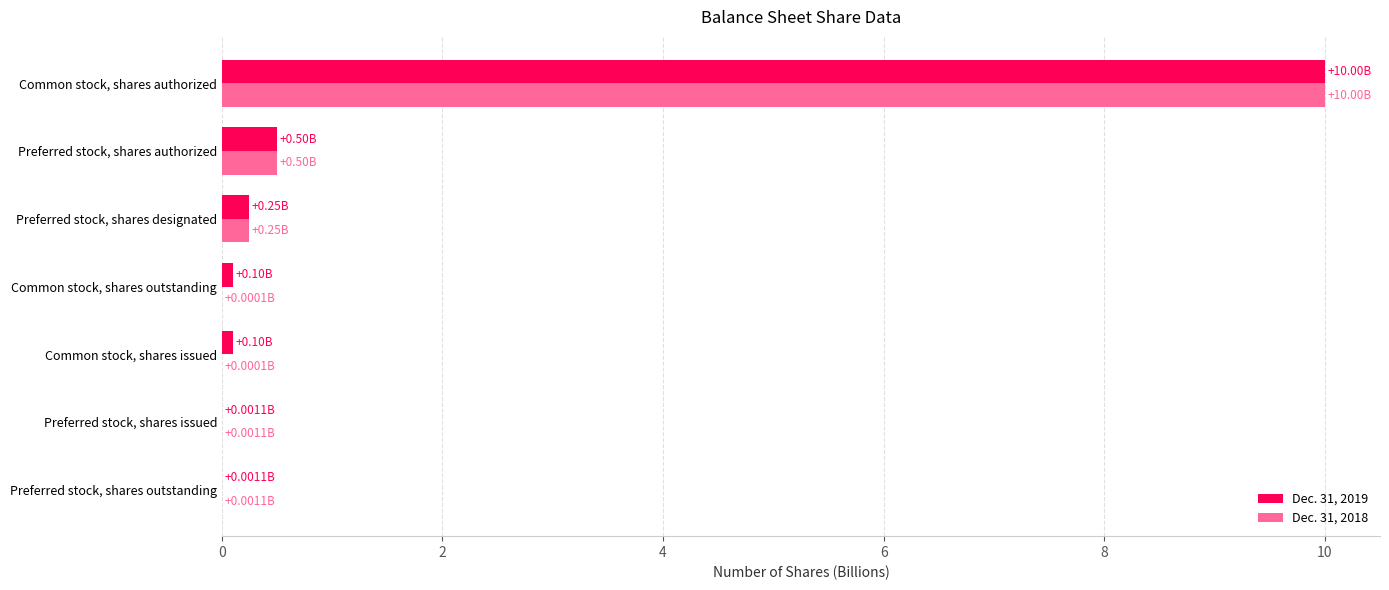

Which category has the highest value across all series?

Common stock, shares authorized